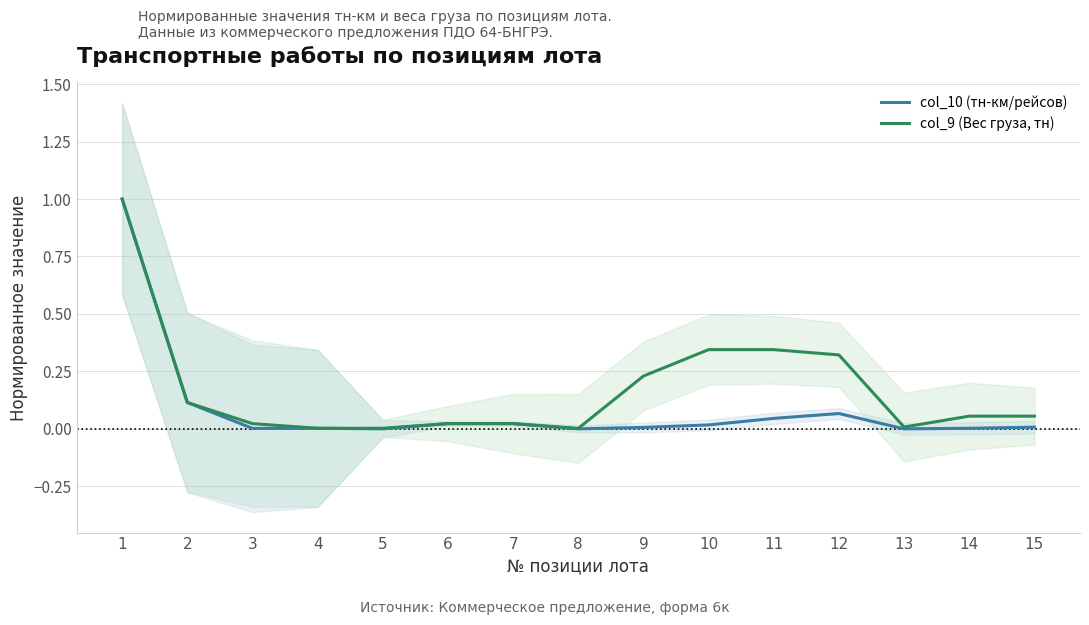

True or false: col_9 (Вес груза, тн) and col_10 (тн-км/рейсов) cross at least once.

False